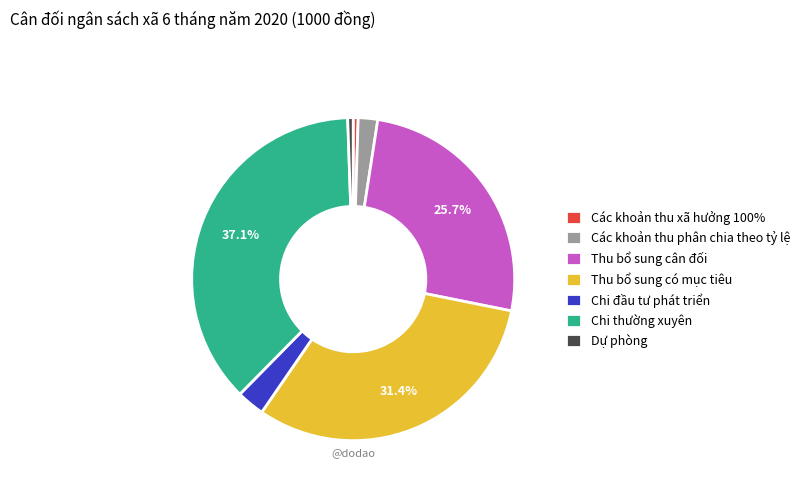

The Các khoản thu xã hưởng 100% slice represents 0% of the pie. True or false?

True